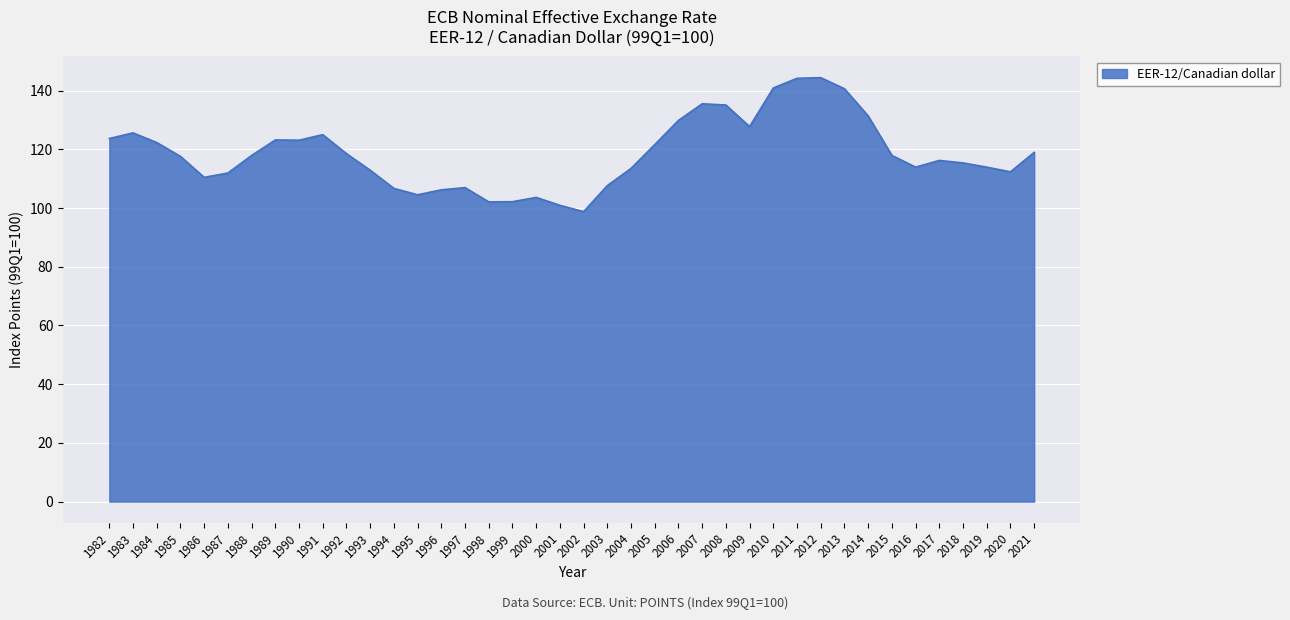

What is the greatest value displayed?

144.4